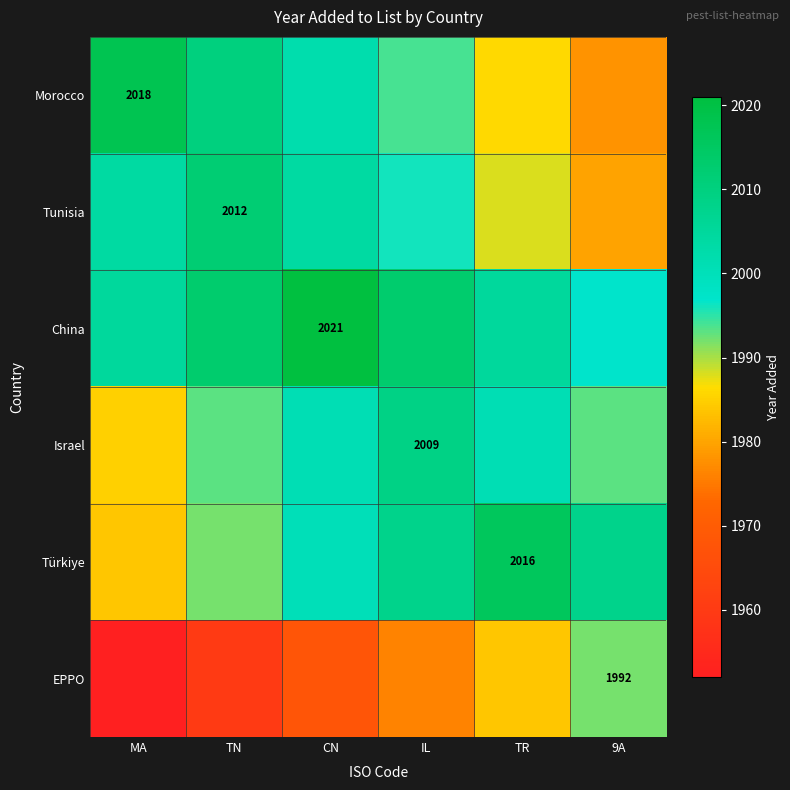

True or false: Israel has a value of 770 at IL.

False